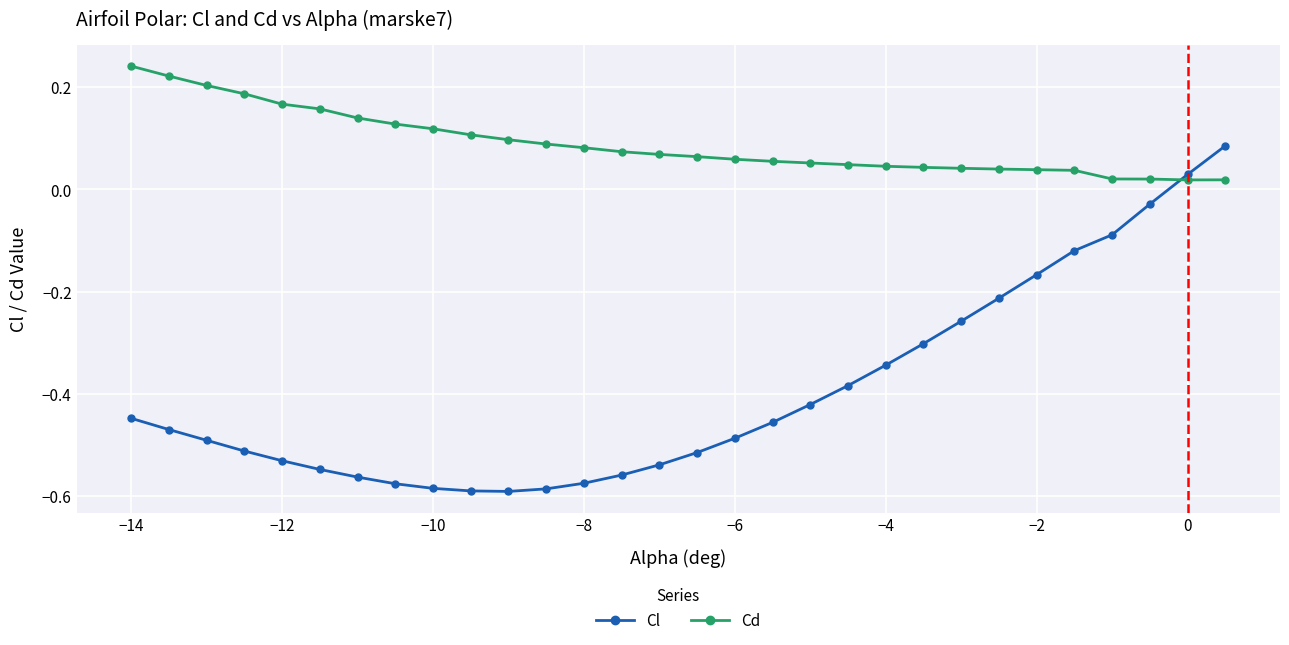

What is the difference between the maximum and second lowest values in the Cl series?

0.7